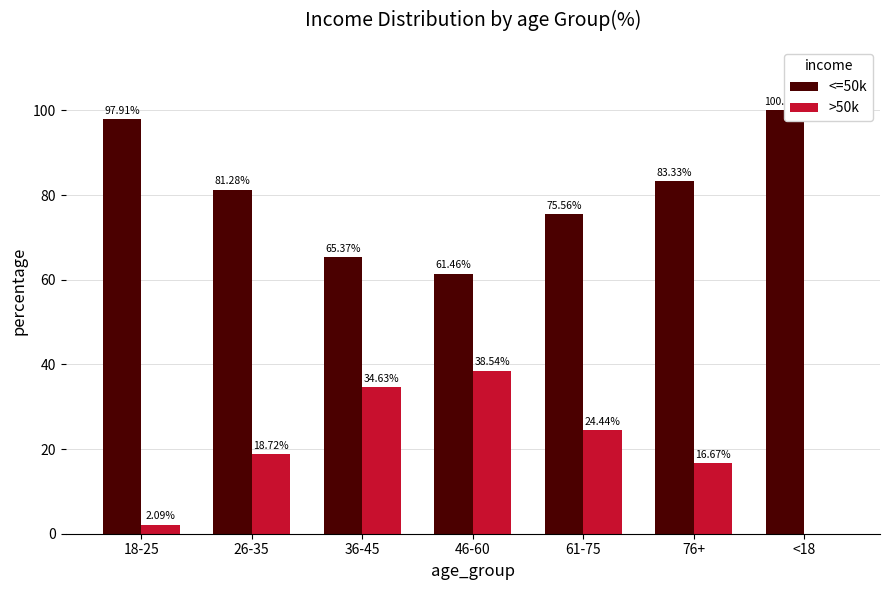

What are all the series names shown in the legend?

<=50k, >50k